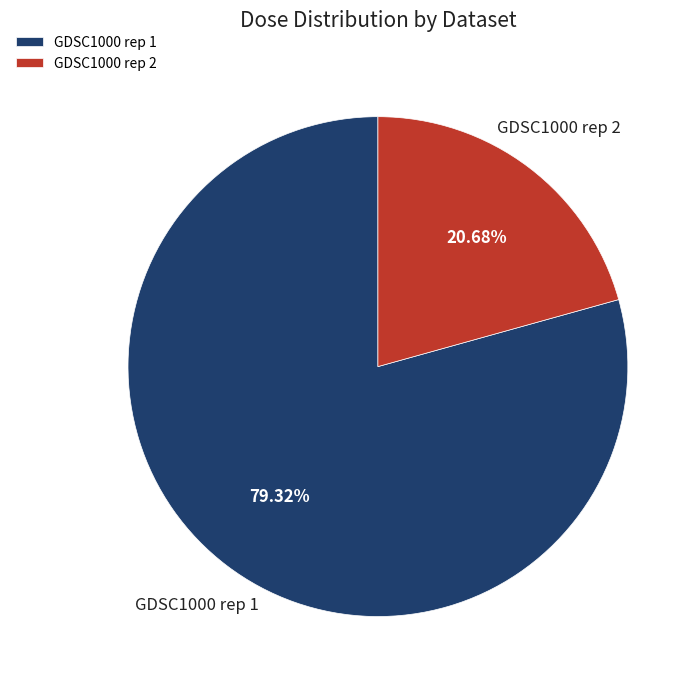

Which category has the smallest portion of the pie?

GDSC1000 rep 2